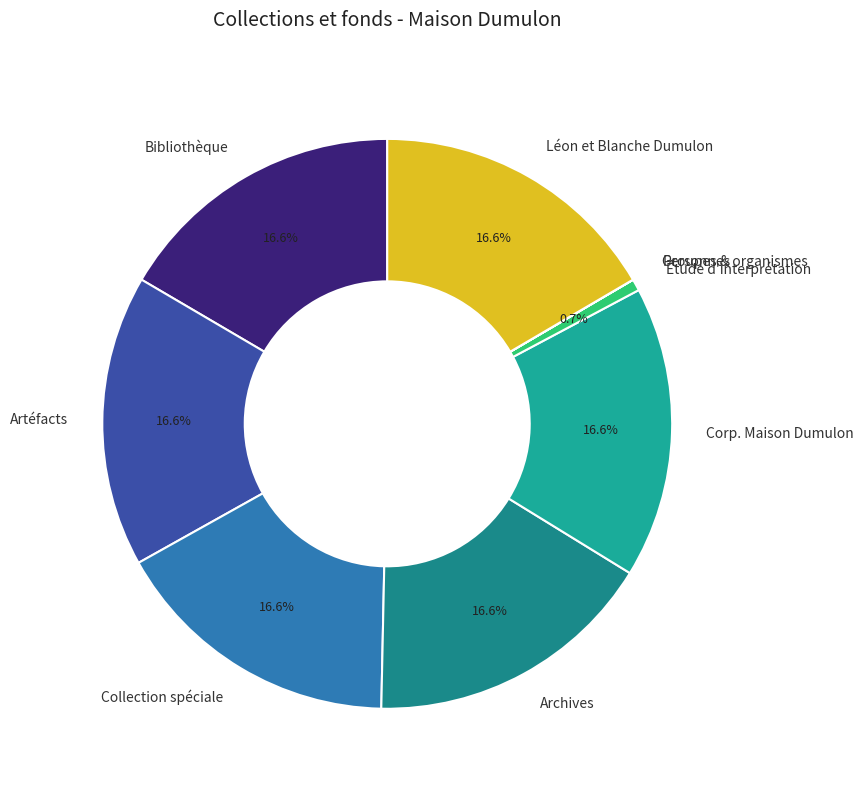

To the nearest percent, what percentage of the pie is Collection spéciale?

17%